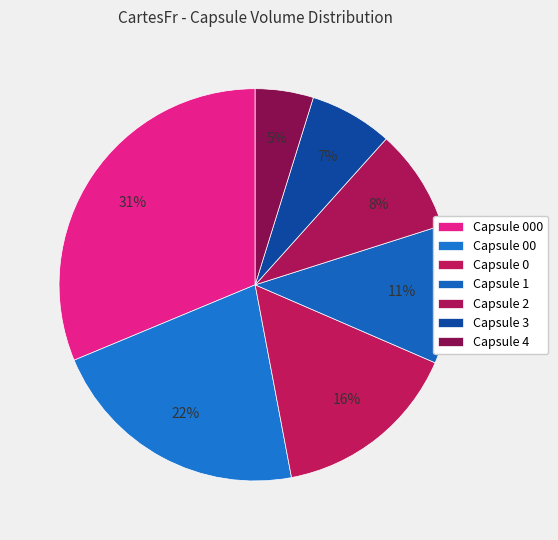

To the nearest percent, what is the average slice percentage?

14%